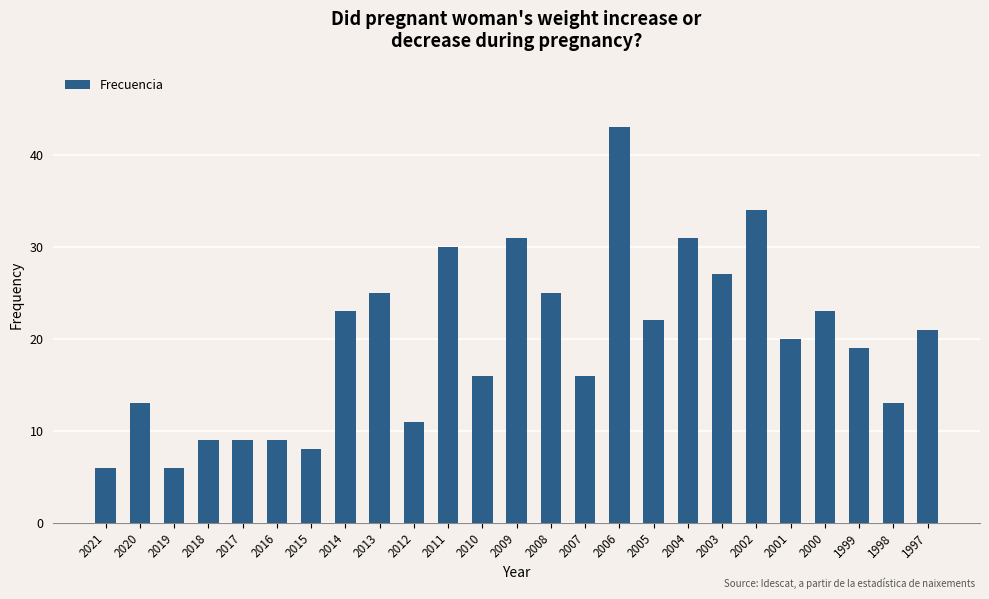

What is the change in value from 2009 to 2006?

+12